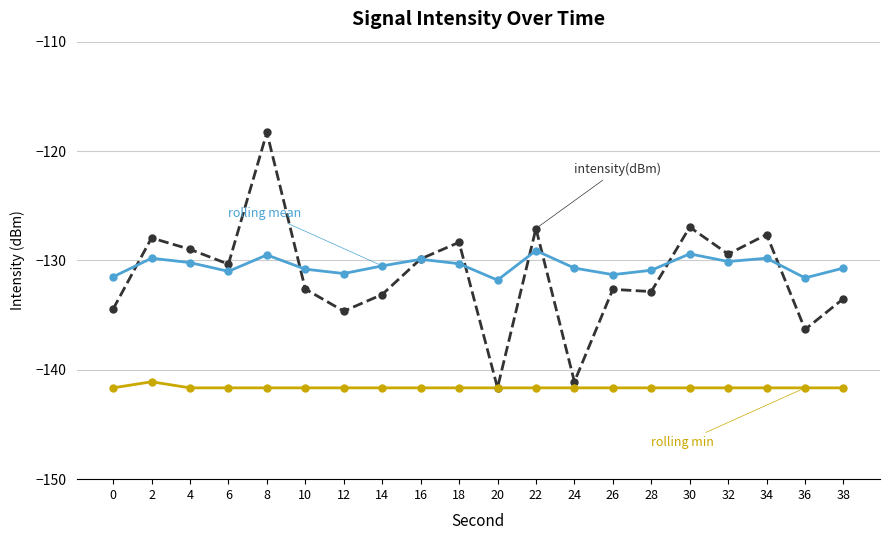

What is the total value across all series at 6?

-403.0